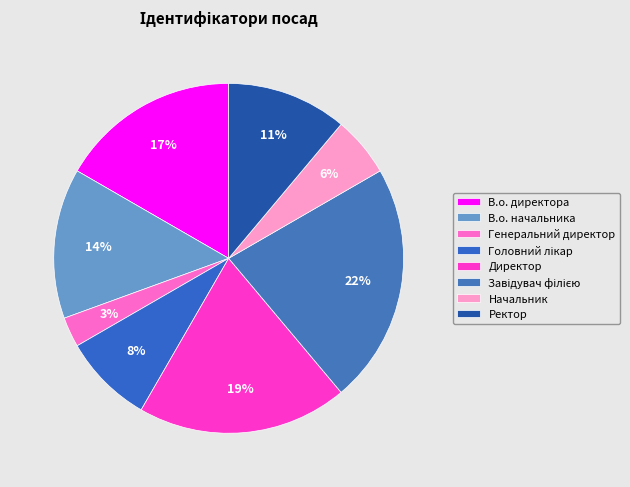

To the nearest percent, what portion does Начальник represent?

6%